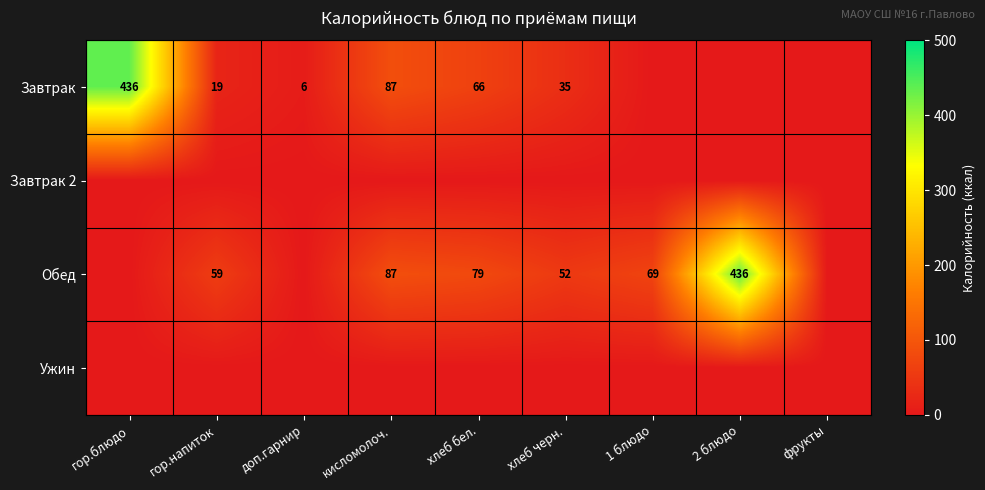

Is the value of Завтрак at гор.блюдо greater than the value of Обед at кисломолоч.?

Yes